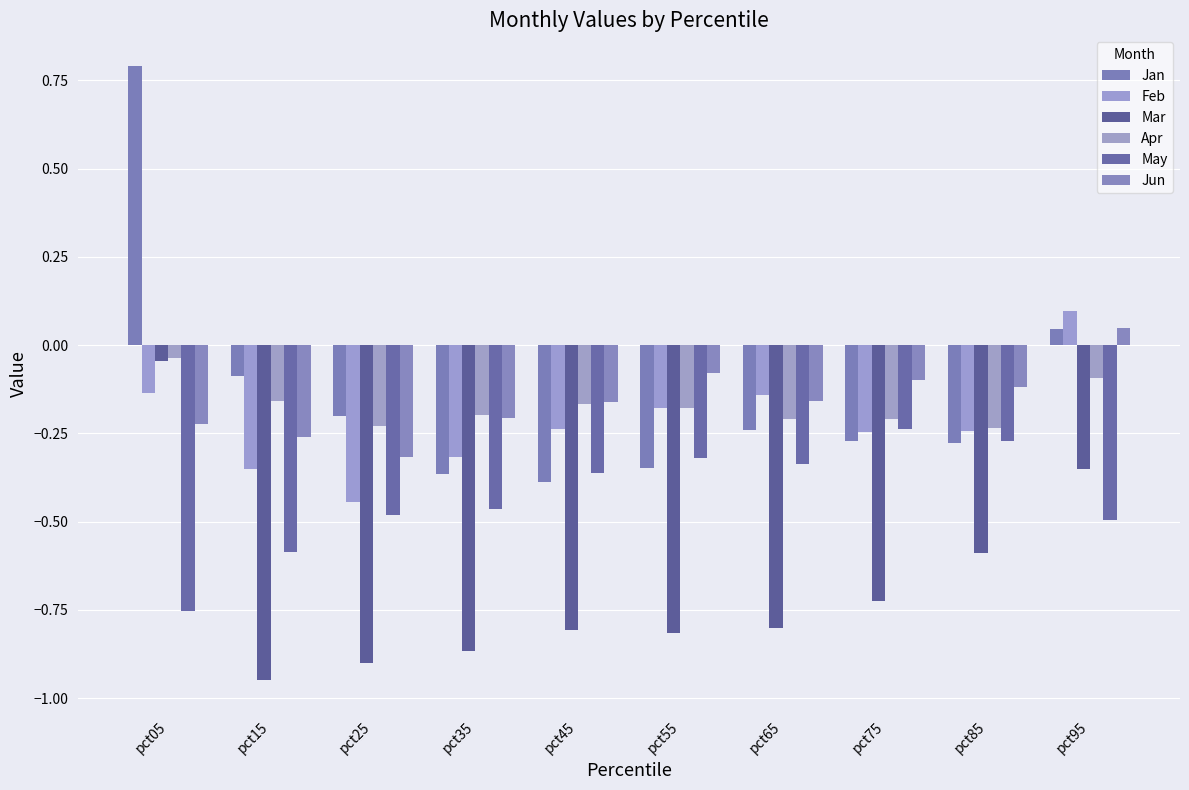

What value does the Jun series have at pct45?

-0.2